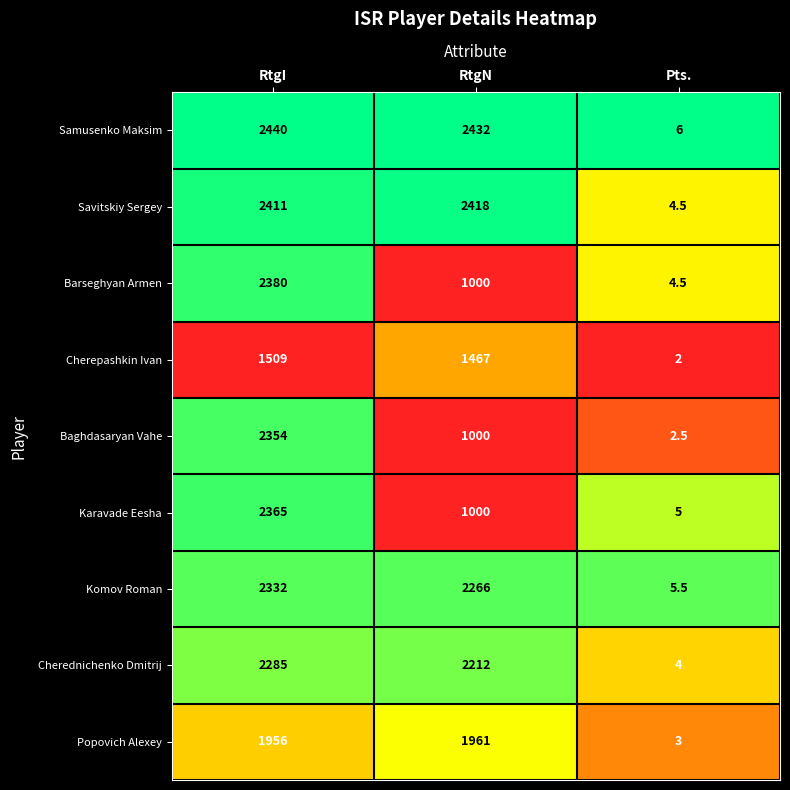

True or false: Baghdasaryan Vahe has a value of 2.5 at Pts..

True